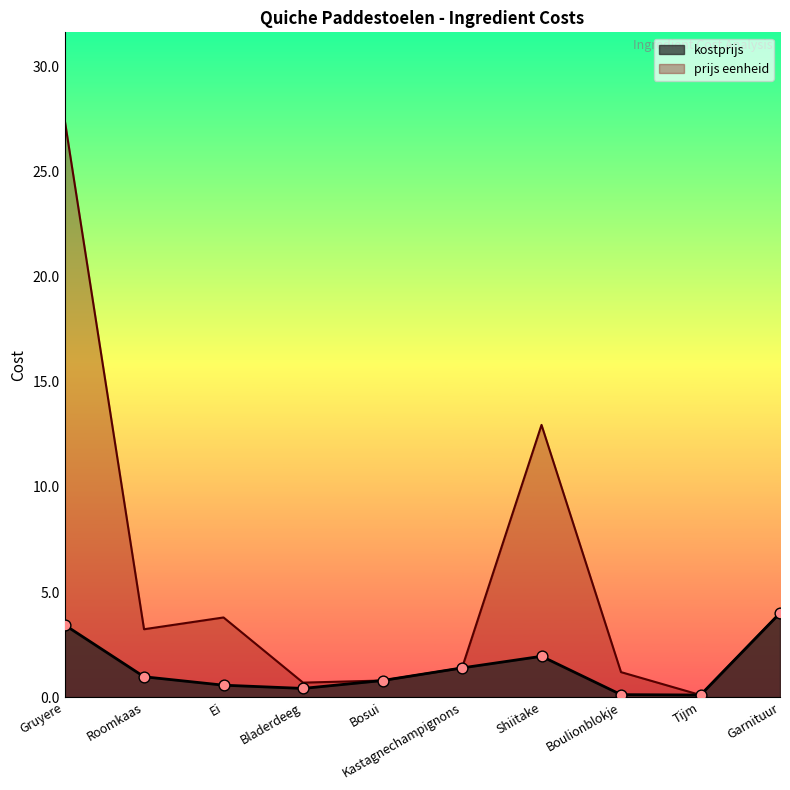

At how many categories does at least one series exceed 21?

1